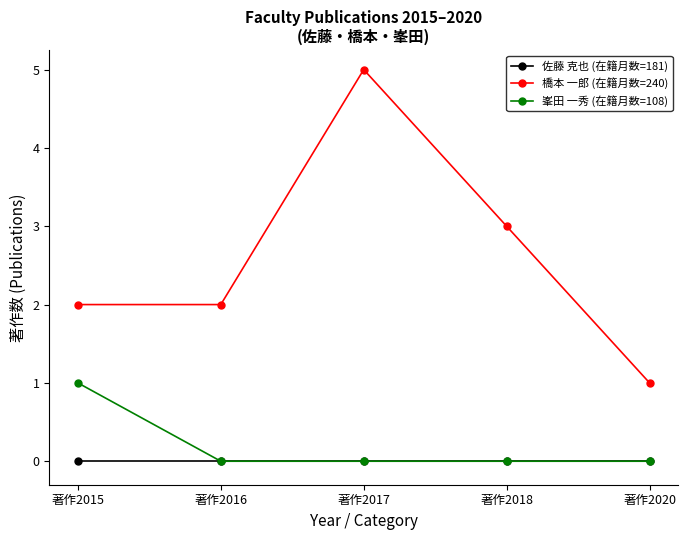

Rank the series by their maximum value, from lowest to highest.

佐藤 克也 (在籍月数=181), 峯田 一秀 (在籍月数=108), 橋本 一郎 (在籍月数=240)